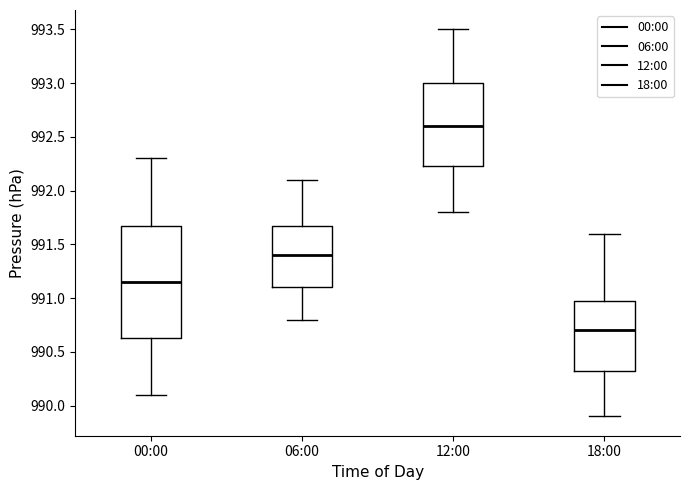

Reading left to right, transcribe this box plot: for each box, give where its median line is, the range the box spans, and where its two whiskers end, as read against the y-axis. The values are not printed on the chart, so give them approximately, as read against the axis.

00:00: median 991.15, box 990.65 to 991.70, whiskers 990.10 to 992.30
06:00: median 991.40, box 991.10 to 991.70, whiskers 990.80 to 992.10
12:00: median 992.60, box 992.25 to 993.00, whiskers 991.80 to 993.50
18:00: median 990.70, box 990.35 to 991.00, whiskers 989.90 to 991.60